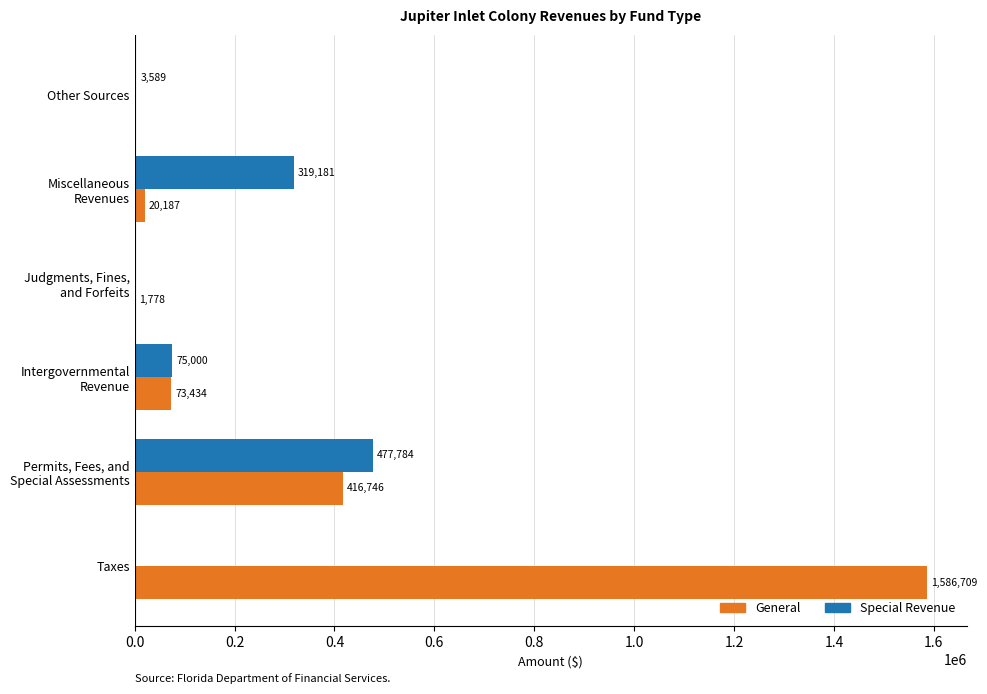

What is the greatest value displayed?

1586709